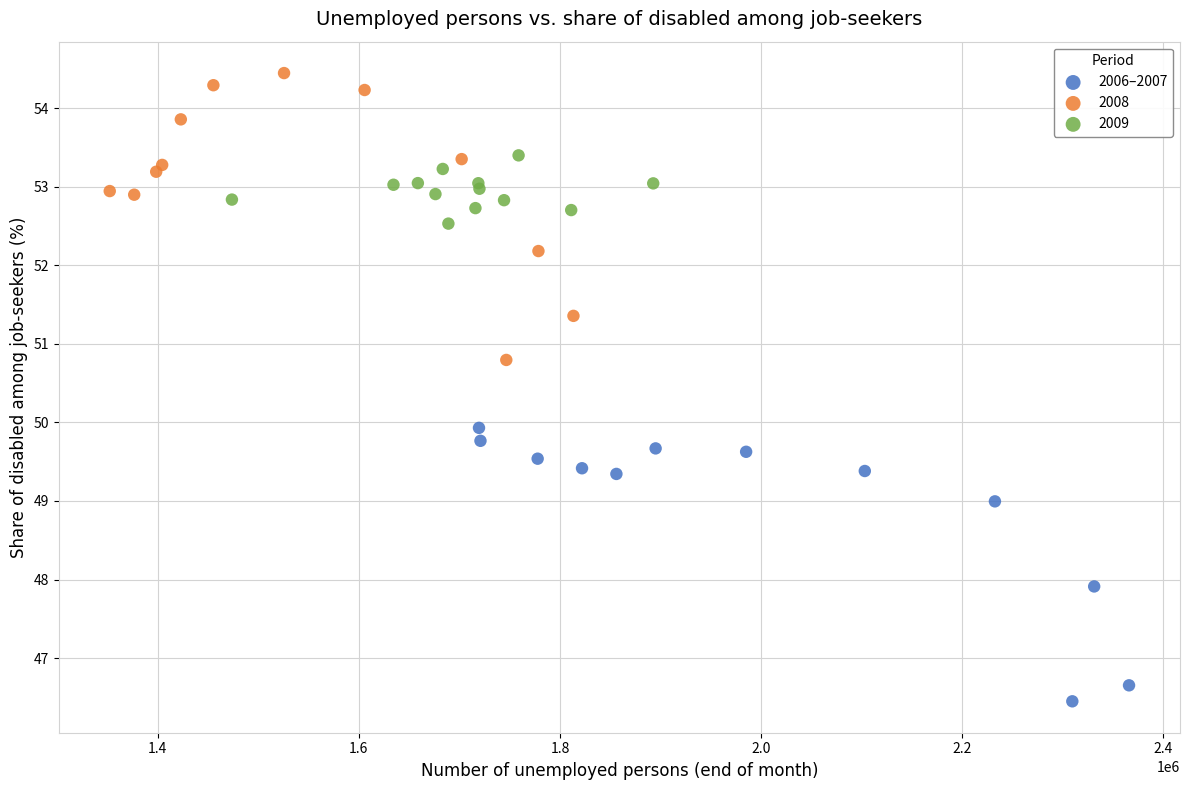

Which series reaches the maximum Y coordinate?

2008